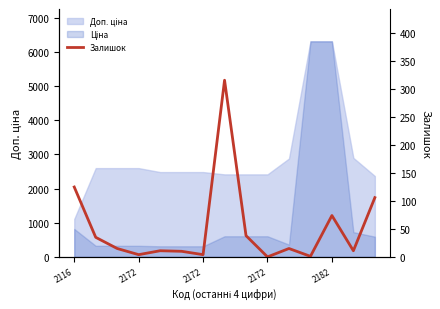

At which category does the data reach its first local valley?

2172